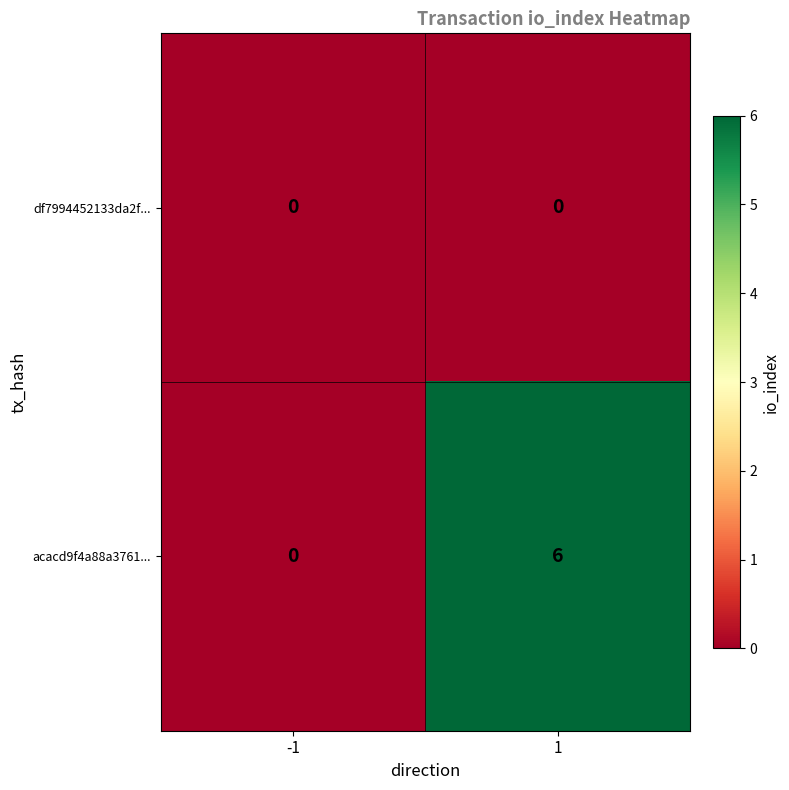

What is the greatest value displayed?

6